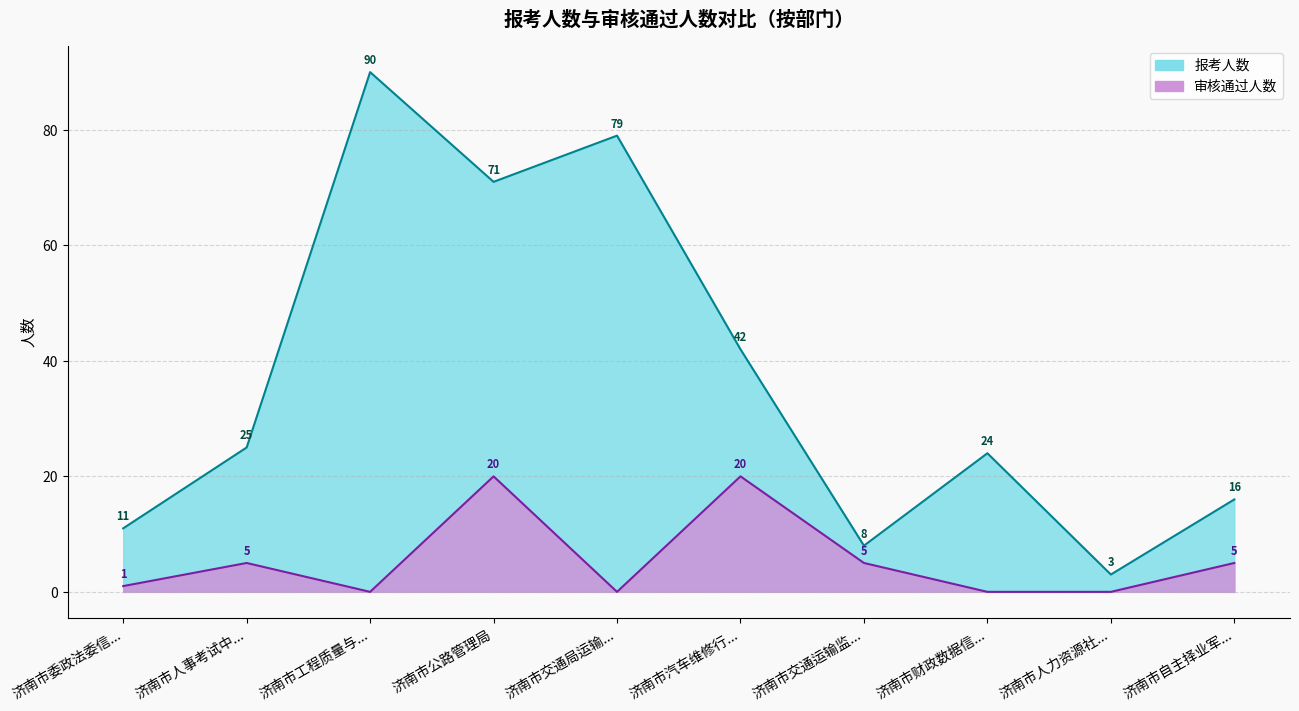

Does the chart display data point markers on the line(s)?

No